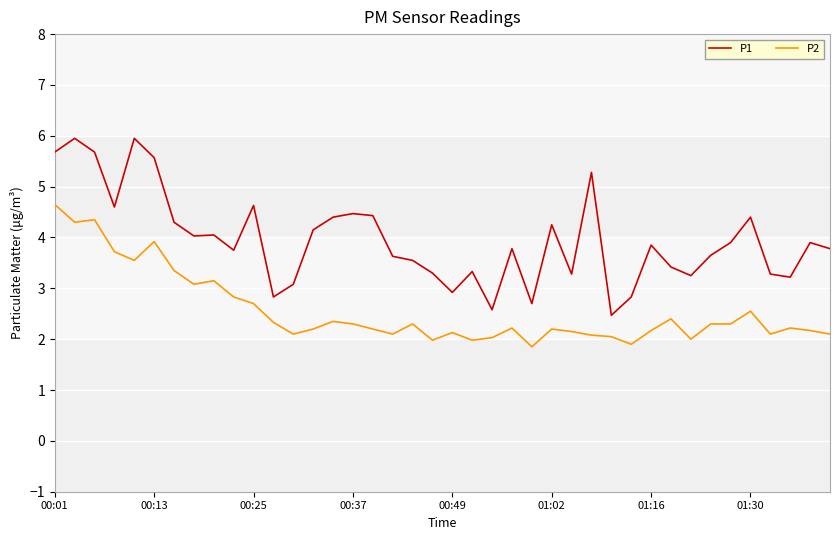

What is the difference between the maximum and minimum values in the P2 series?

2.8